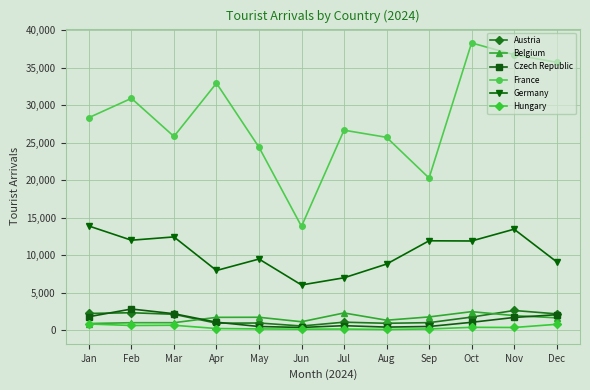

The value of Germany at Feb is 11983. True or false?

True